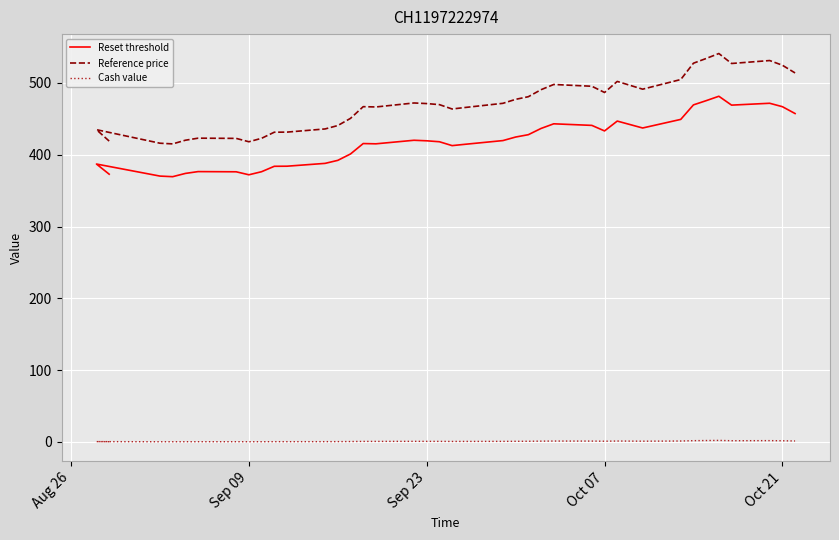

Is it true that Reference price equals 622.8 at 14?

False